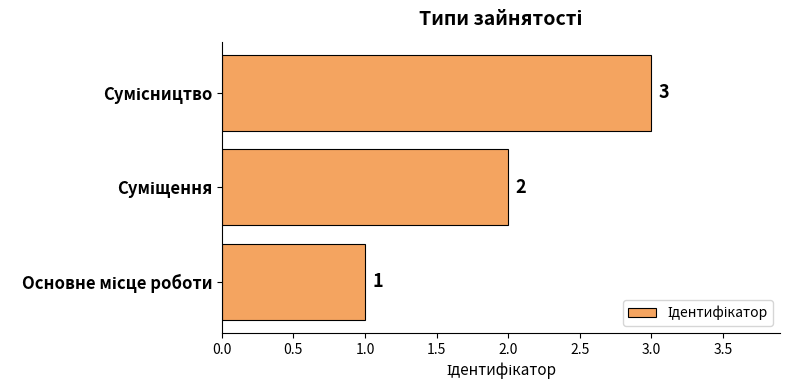

What is the maximum value shown in the chart?

3